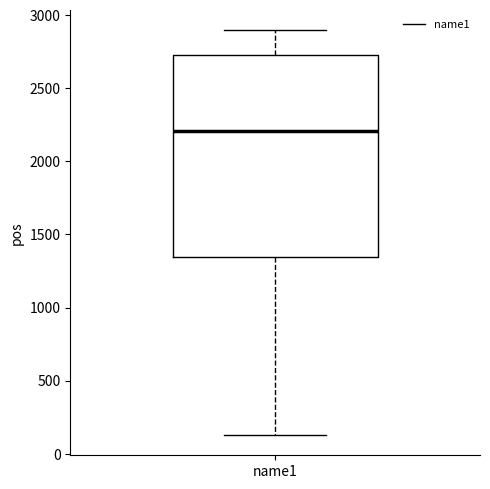

Transcribe this box plot: give where the median line is, the range the box spans, and where the two whiskers end, as read against the y-axis. The values are not printed on the chart, so give them approximately, as read against the axis.

median 2200, box 1350 to 2700, whiskers 150 to 2900